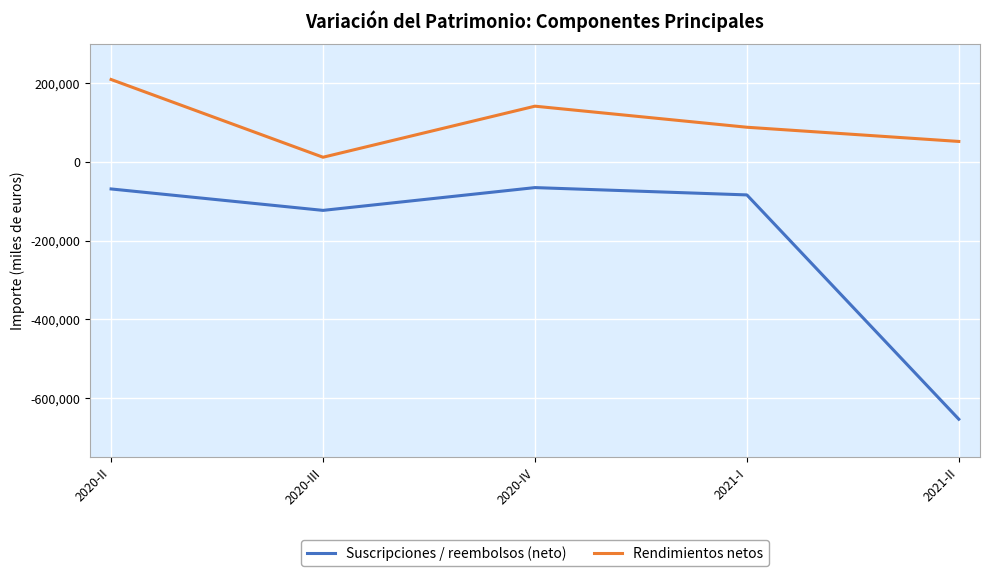

How many lines are shown in the chart?

2